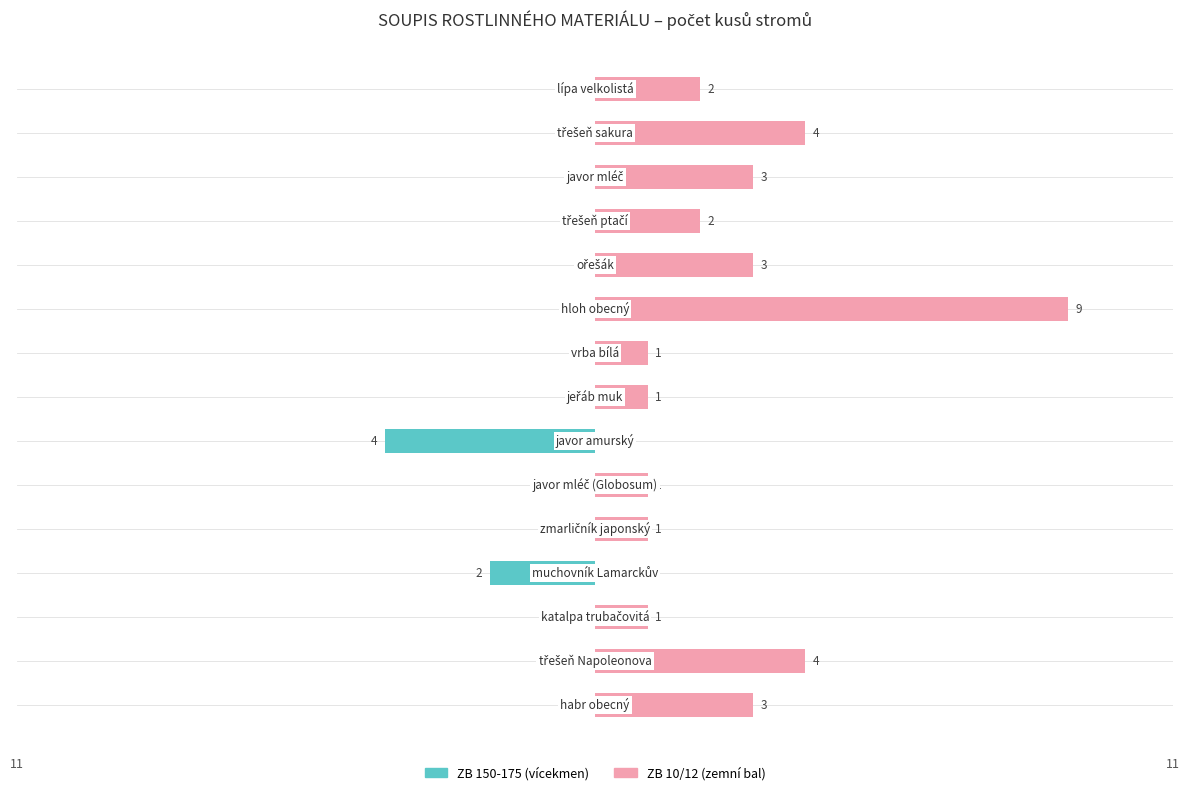

How many negative values does the ZB 150-175 series have?

2